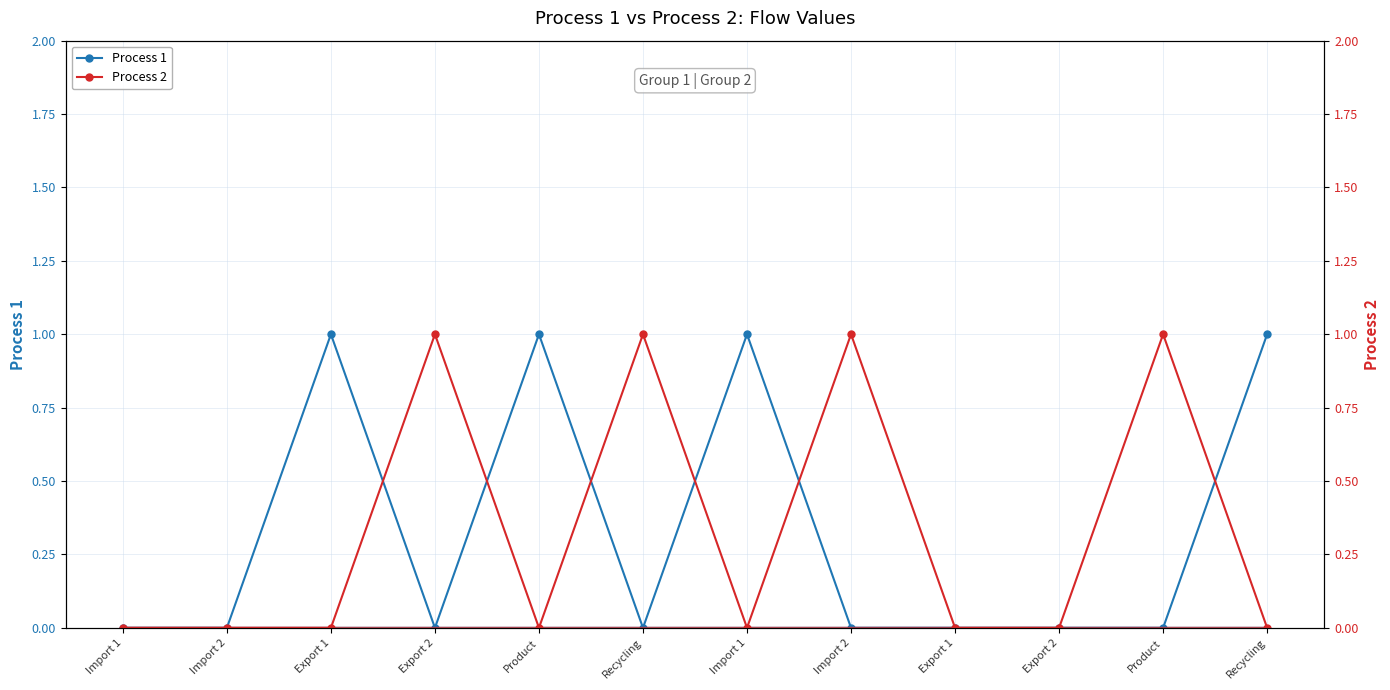

How many values in Process 2 are above zero?

4